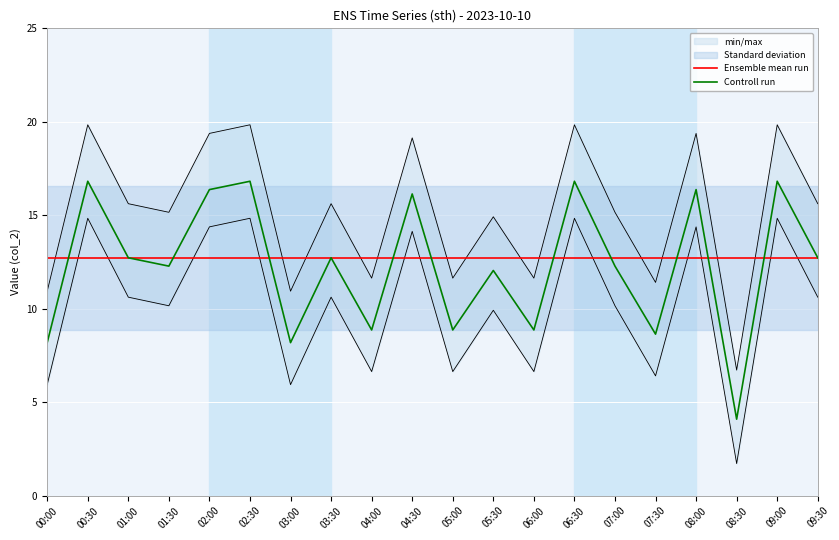

At which label is Controll run closest to 10?

04:00